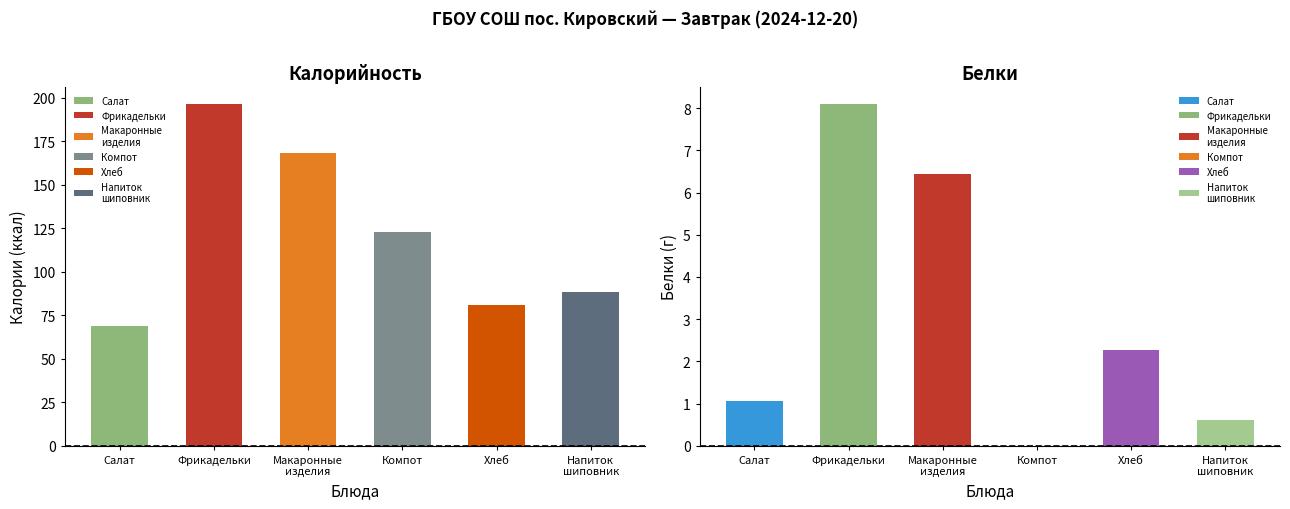

Does the chart contain any negative values?

No